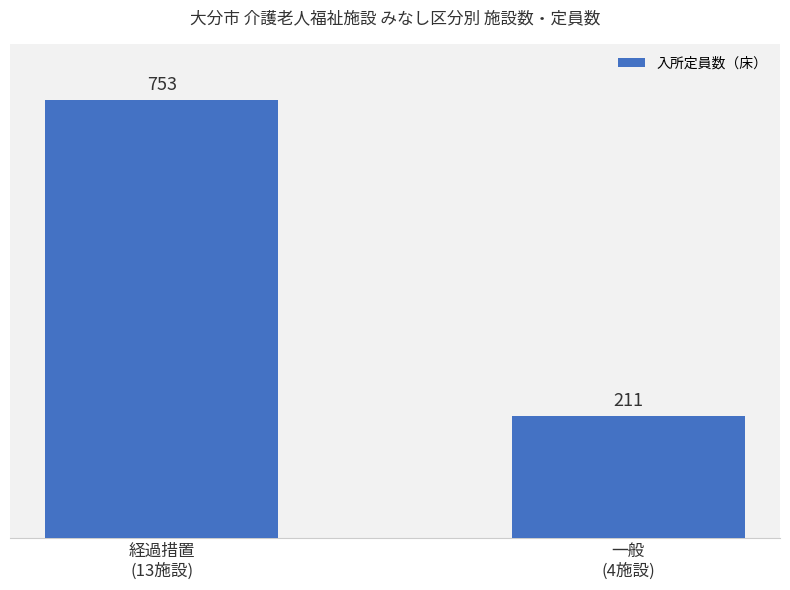

What is the change in value from 経過措置
(13施設) to 一般
(4施設)?

-542